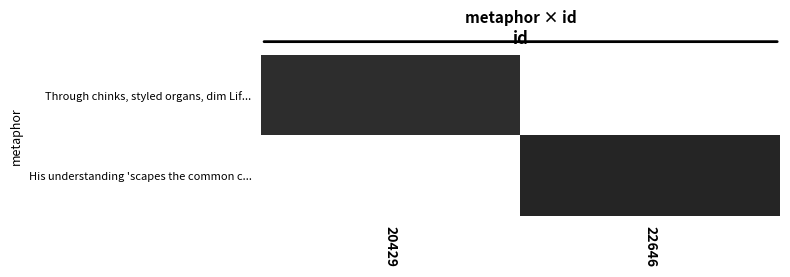

Which category has the highest value across all series?

22646